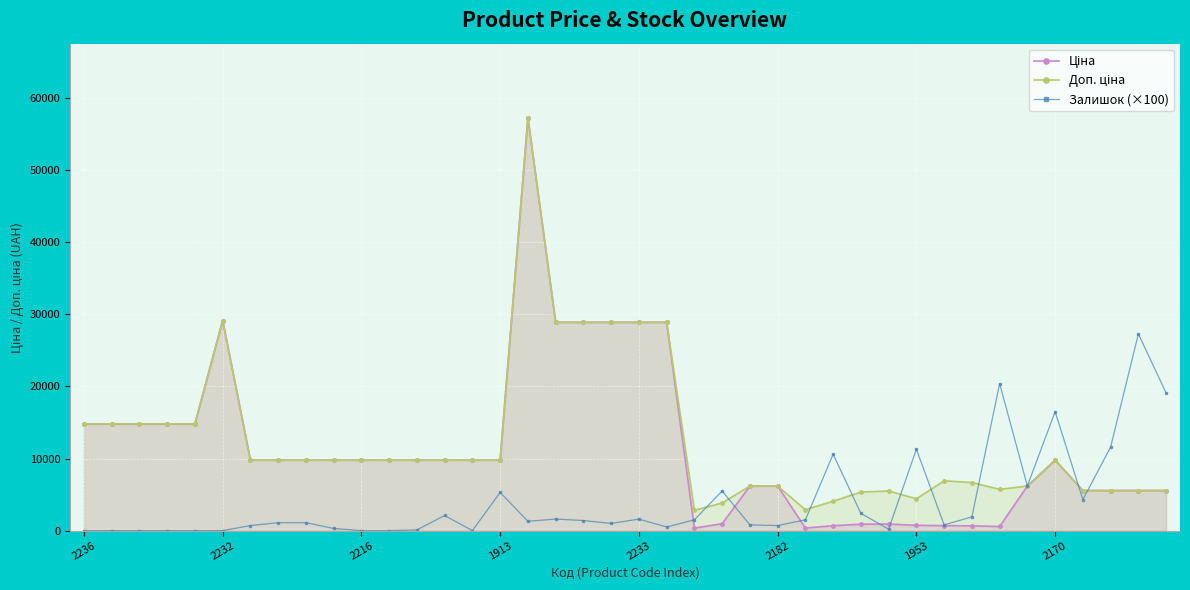

Is the value of Доп. ціна at 11 greater than the value of Ціна at 16?

No